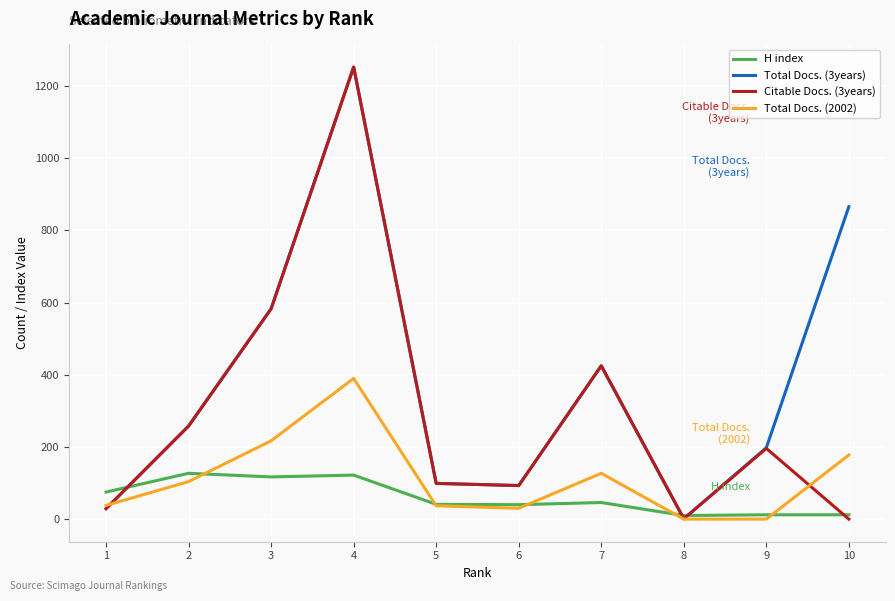

What is the difference between the maximum and minimum values in the H index series?

117